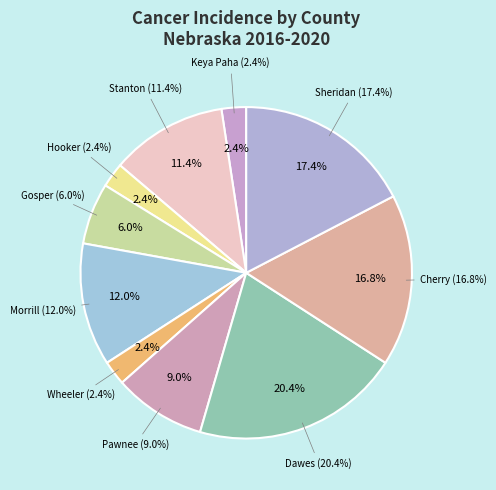

Is there any slice that represents more than half of the pie?

No